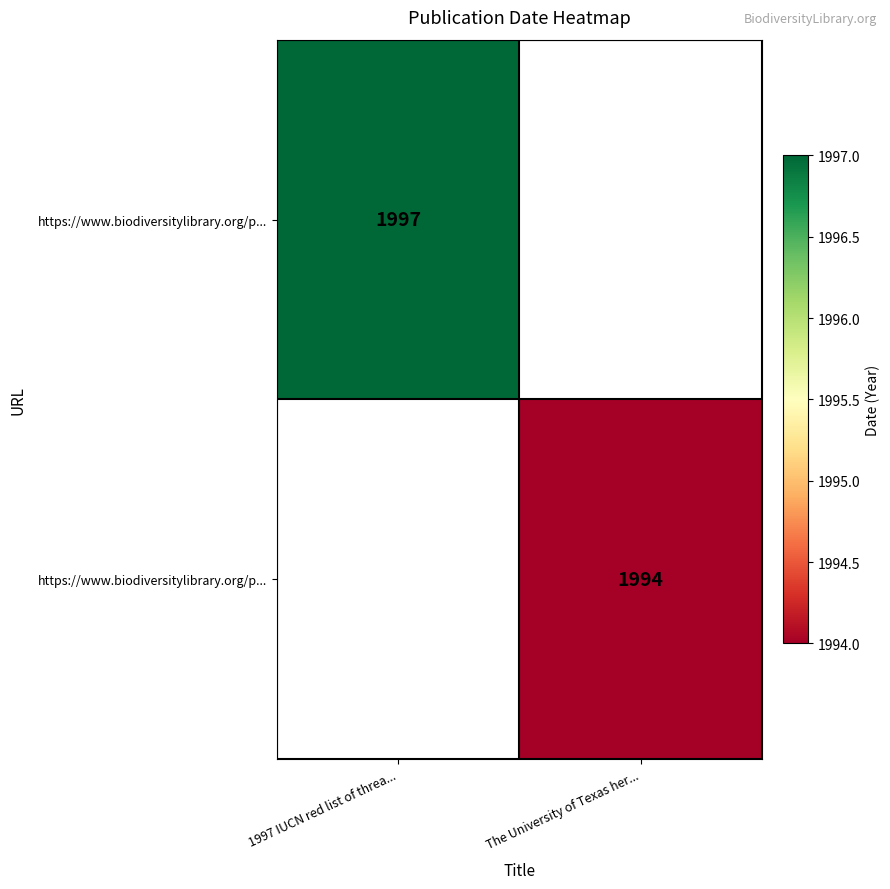

How many distinct data groups are displayed?

2